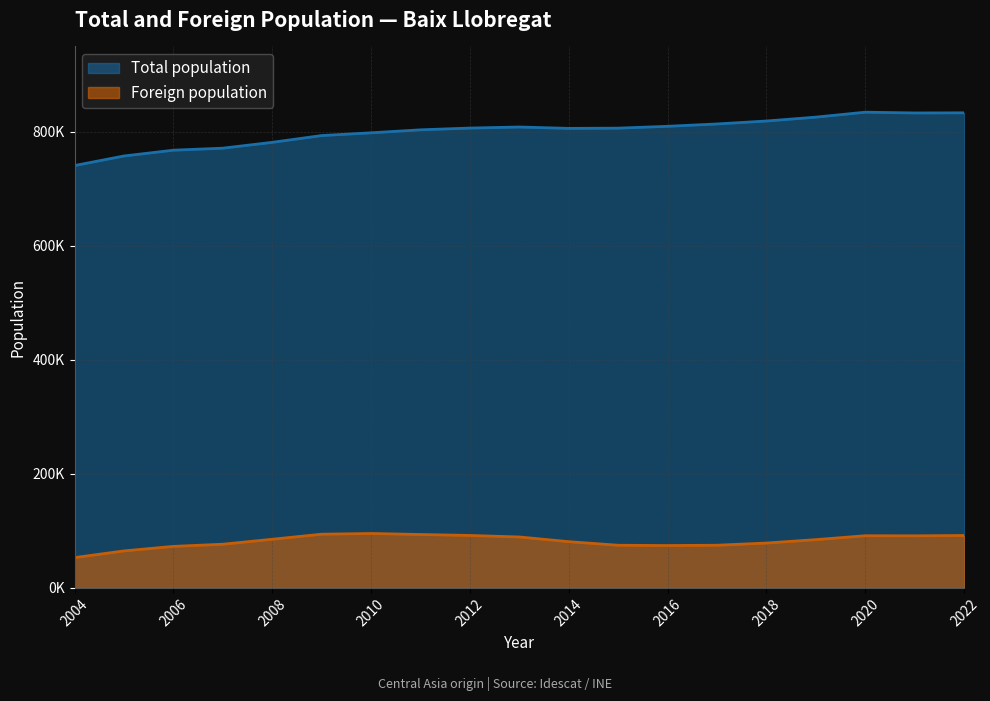

Which series has the largest total across all categories?

Total population